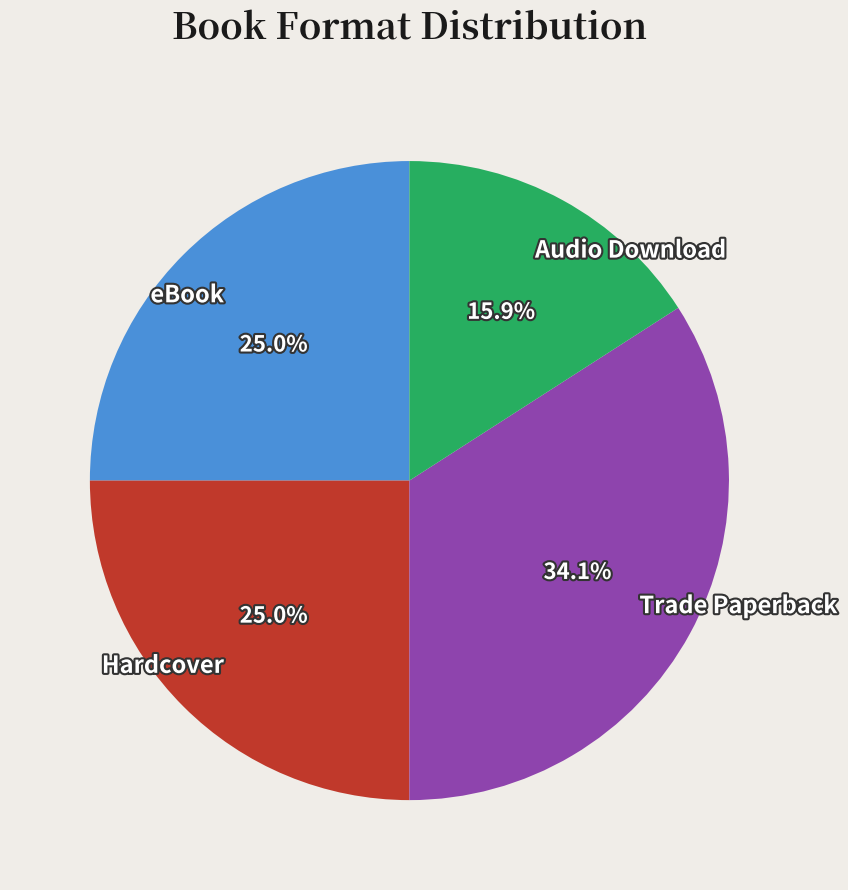

What percentage is NOT represented by Audio Download?

84.1%